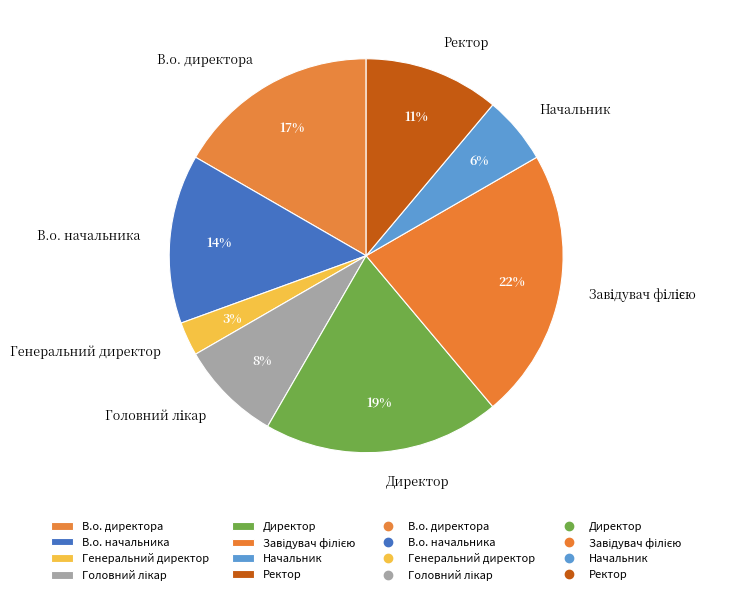

To the nearest percent, what is the difference between the largest and smallest slice percentages?

19%